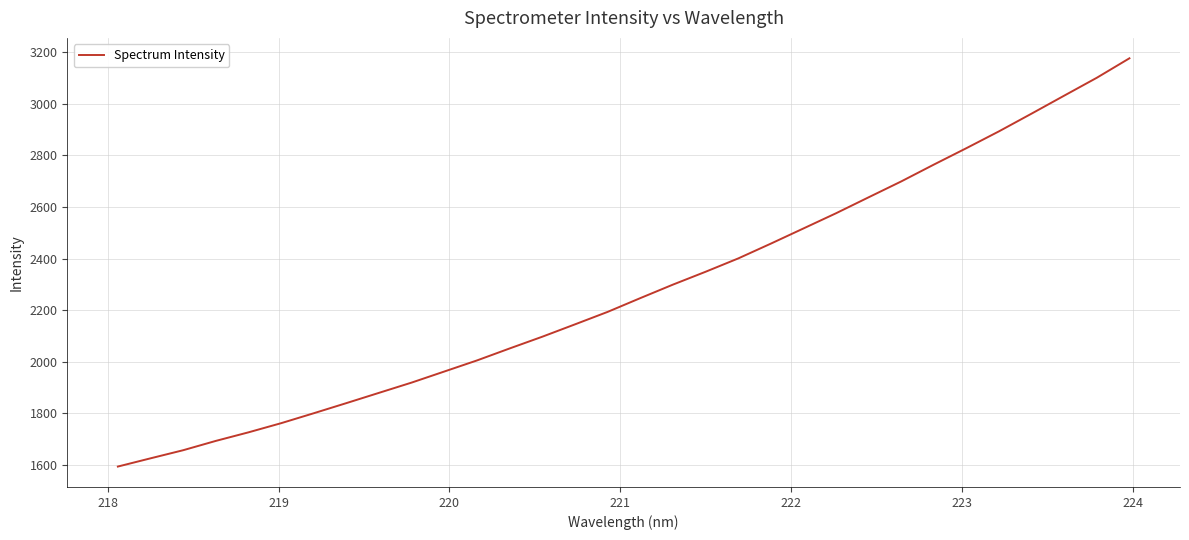

How many values exceed 2246?

16